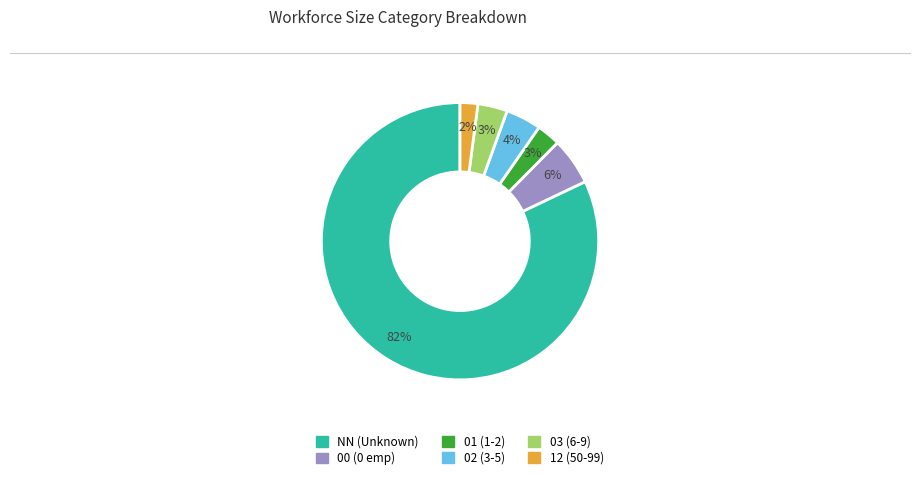

Count the number of slices in the pie.

6